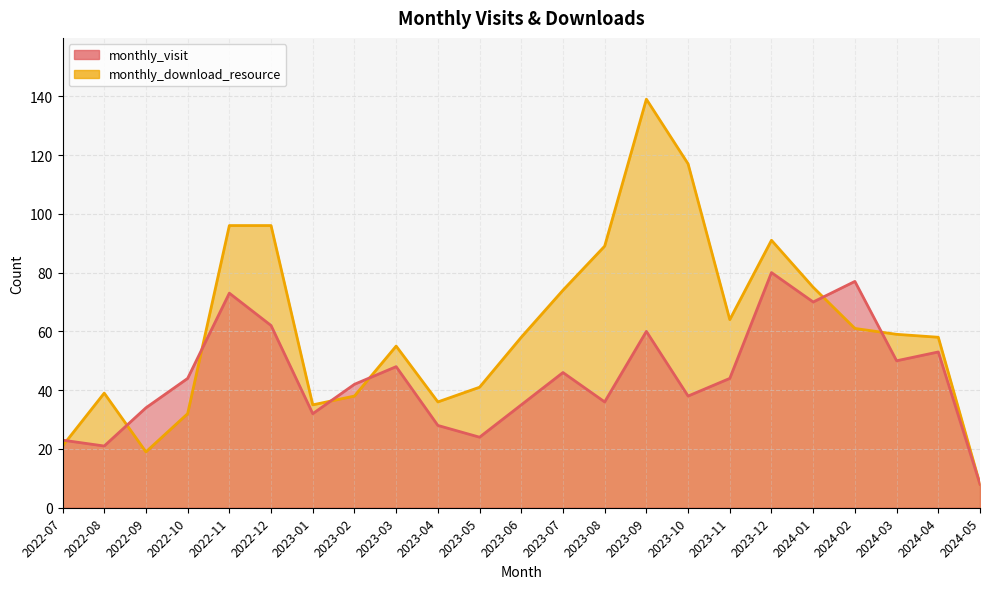

What is the sum of all monthly_visit values?

1028